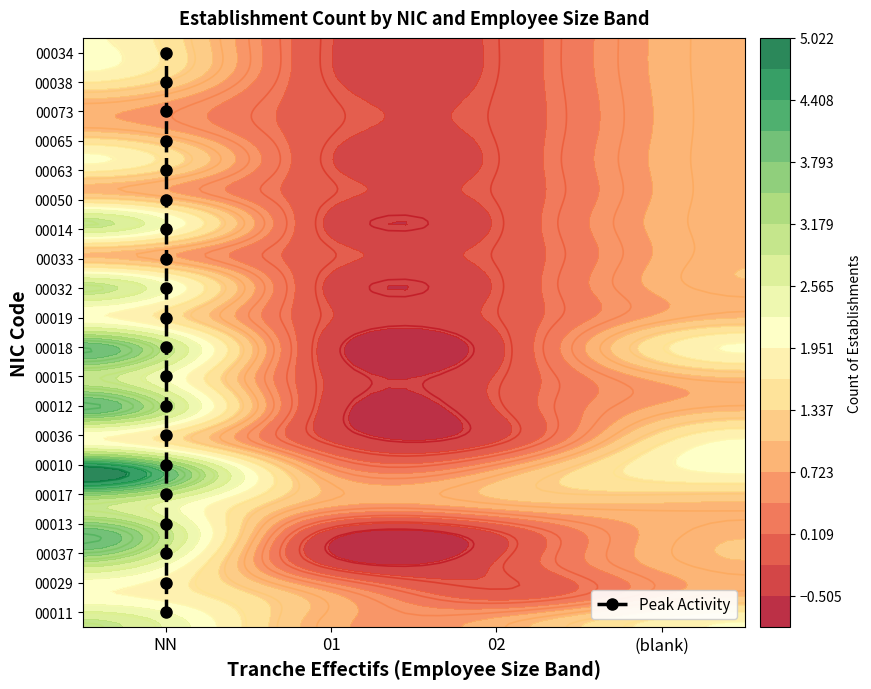

How many data points does each series have?

20